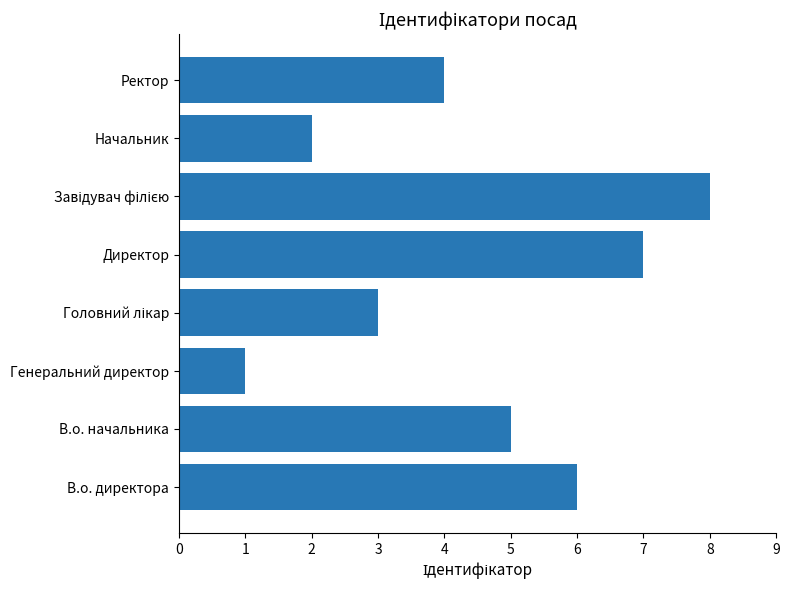

What is the difference between the maximum and minimum values?

7